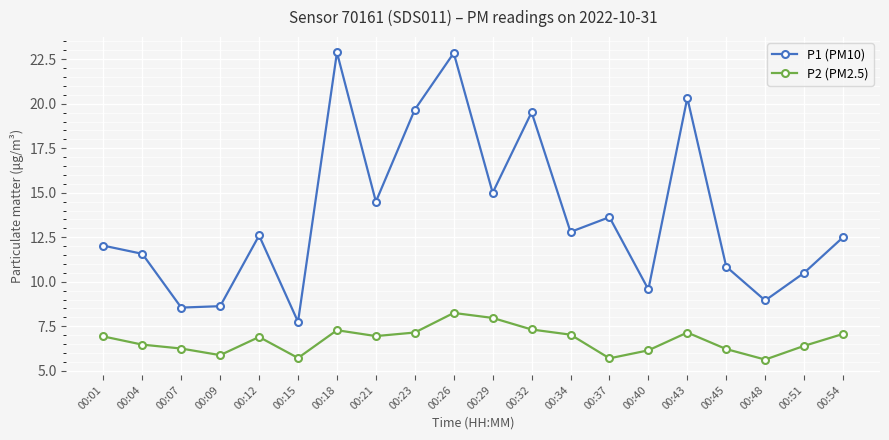

Is it true that P1 (PM10) equals 7.8 at 00:15?

True